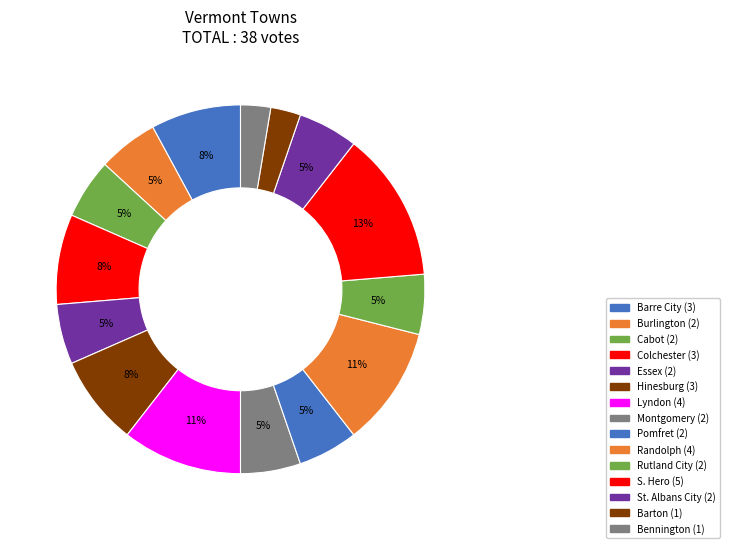

The Burlington slice represents 5% of the pie. True or false?

True